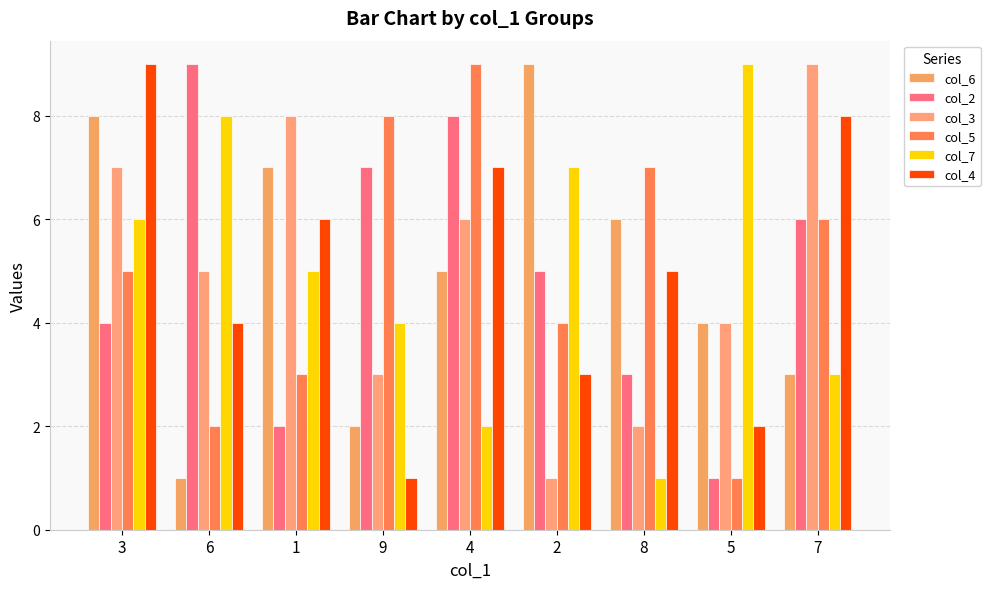

What is the maximum value shown in the chart?

9